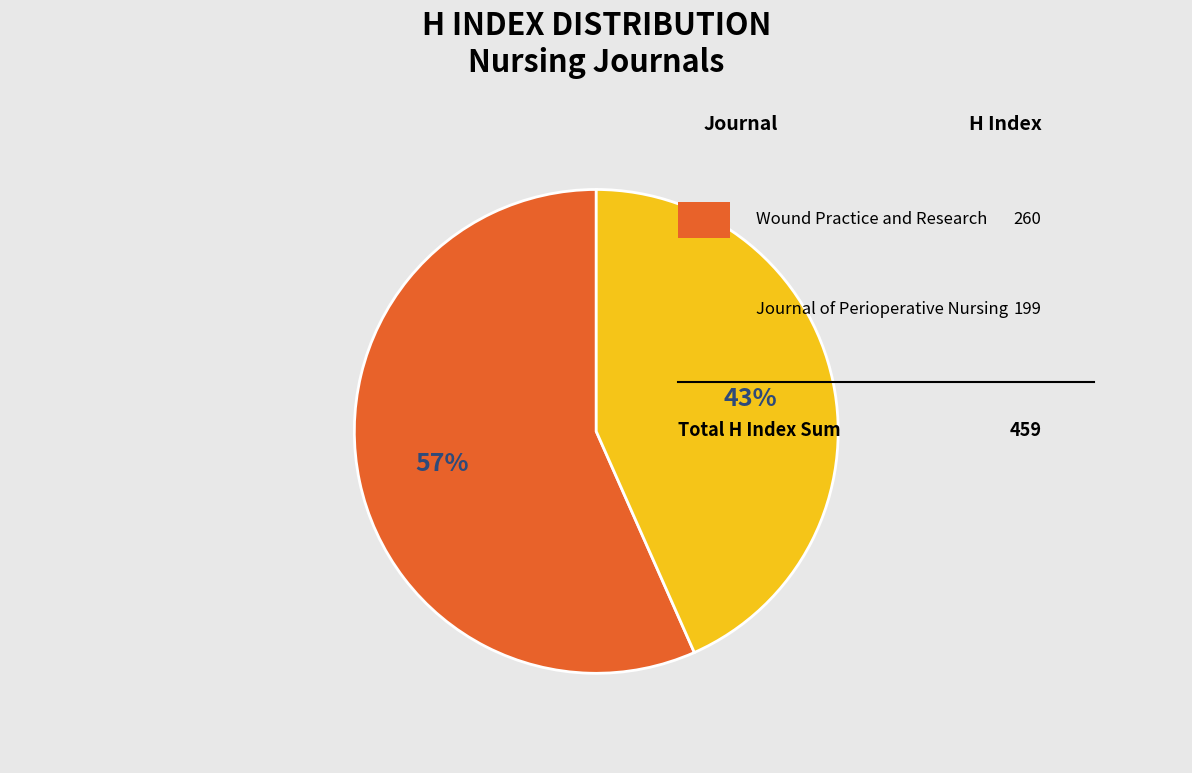

To the nearest percent, what is the average slice percentage?

50%